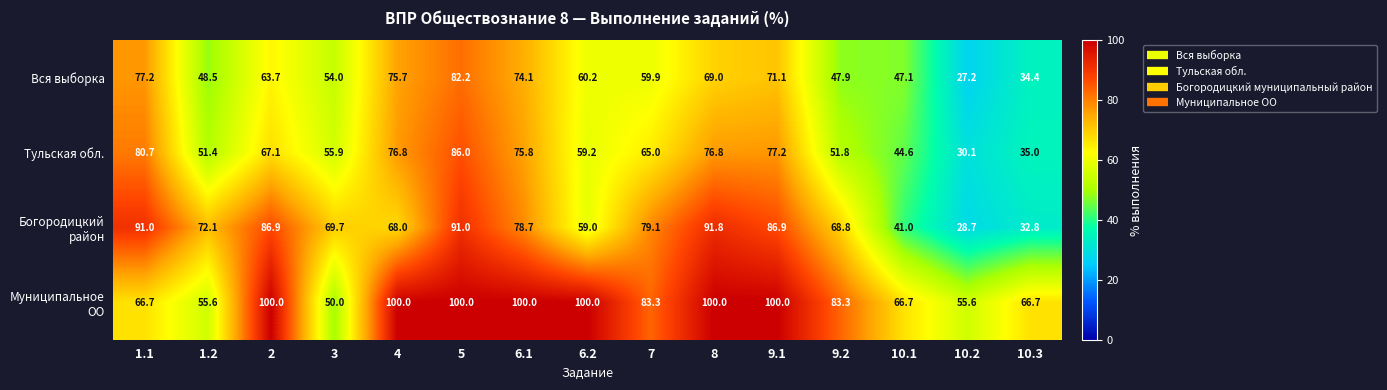

What is the average value of the Тульская обл. series?

62.2